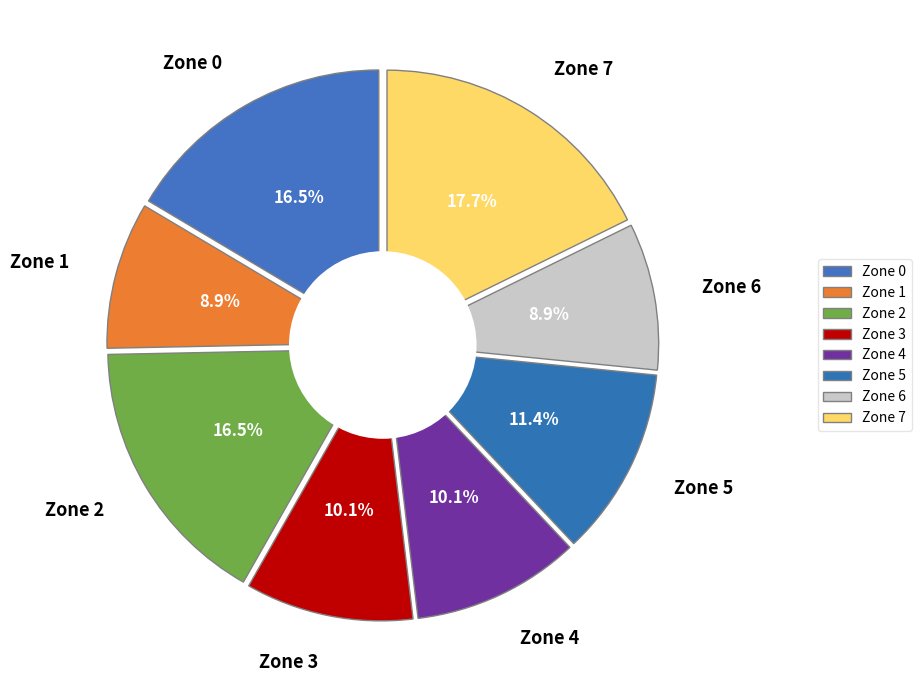

Is it true that Zone 1 is 9% of the pie?

True